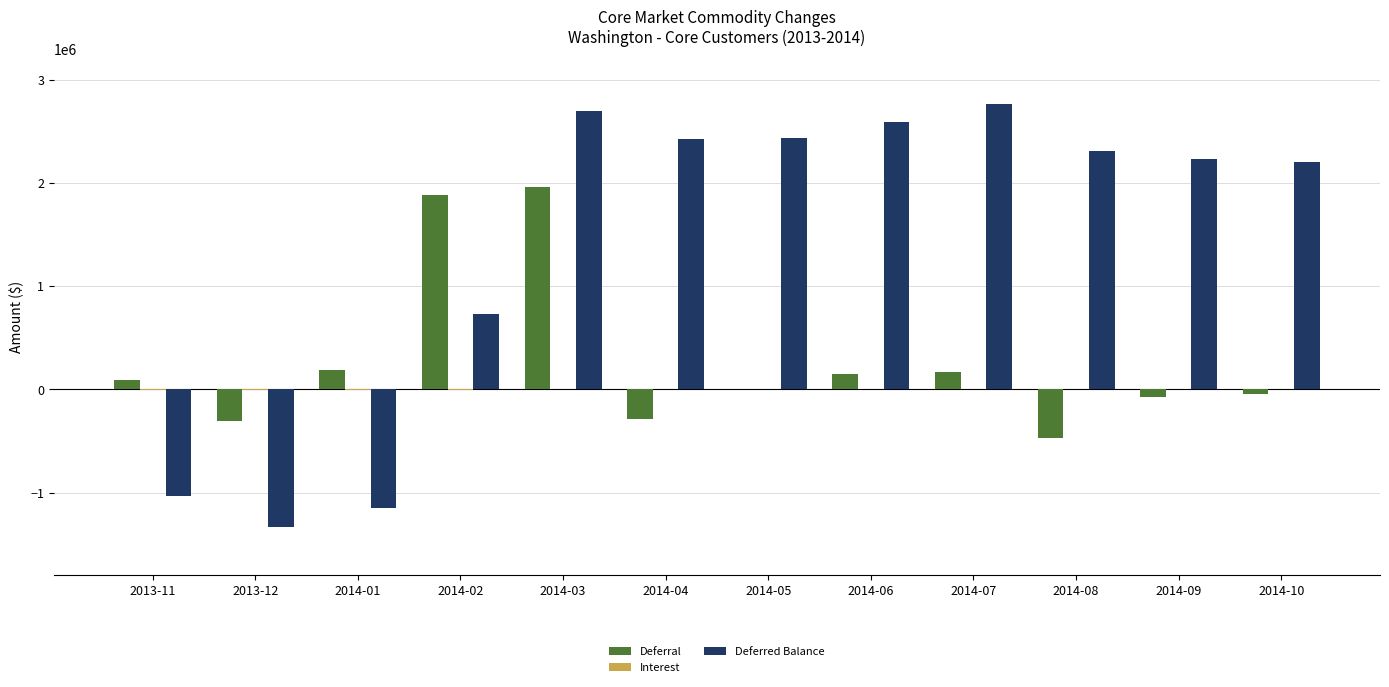

The value of Deferred Balance at 2014-09 is 807747.8. True or false?

False